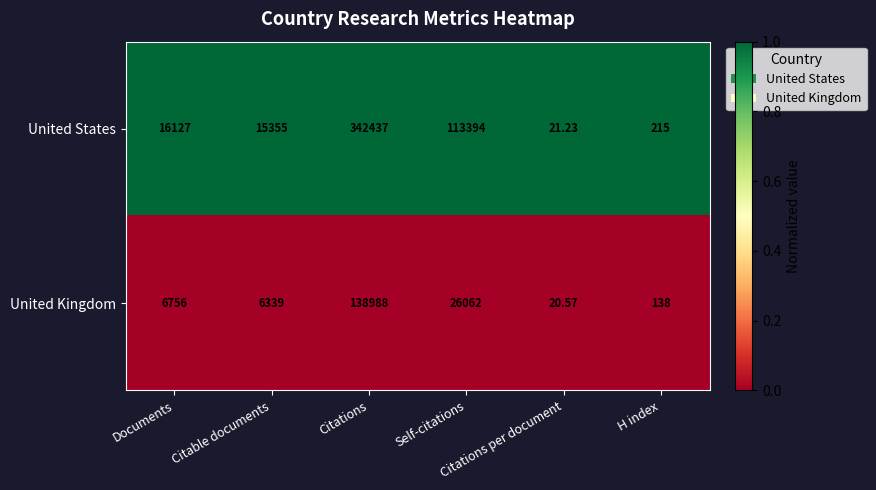

Which series has the largest total across all categories?

United States